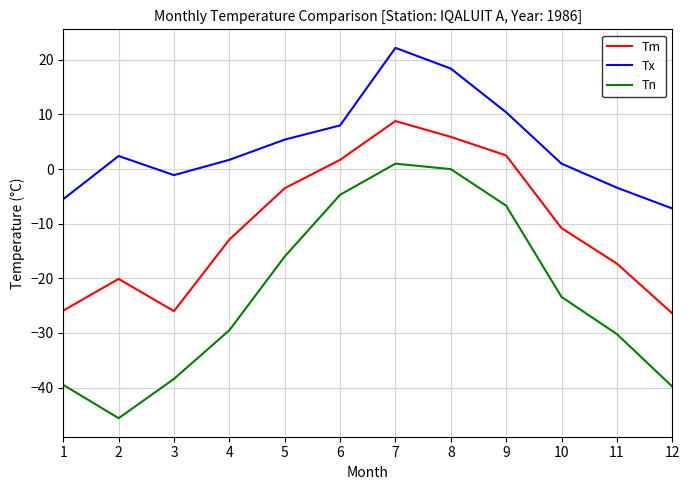

True or false: Tn has a value of -11.3 at 11.

False